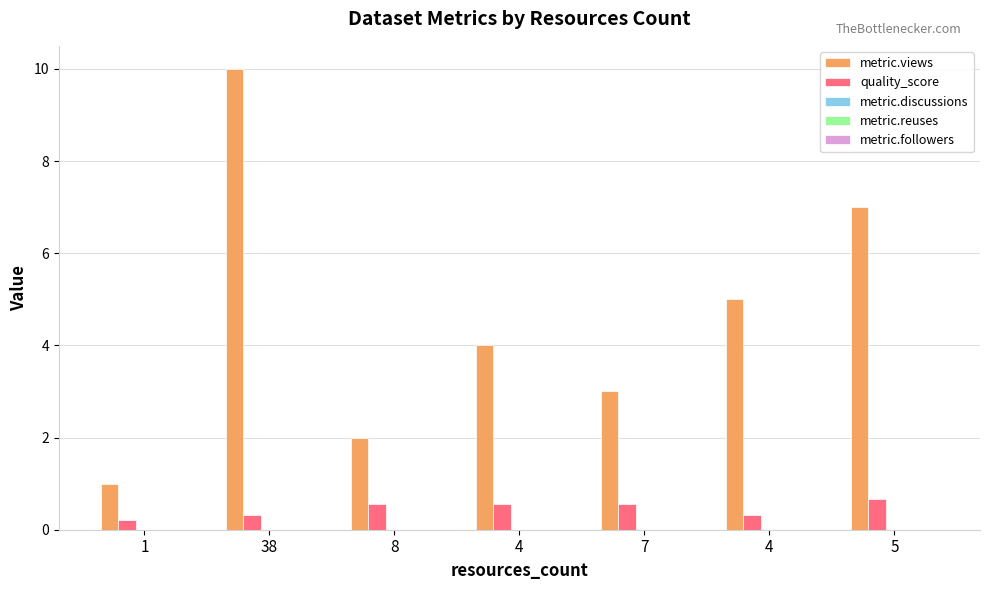

Which category has the lowest value across all series?

1